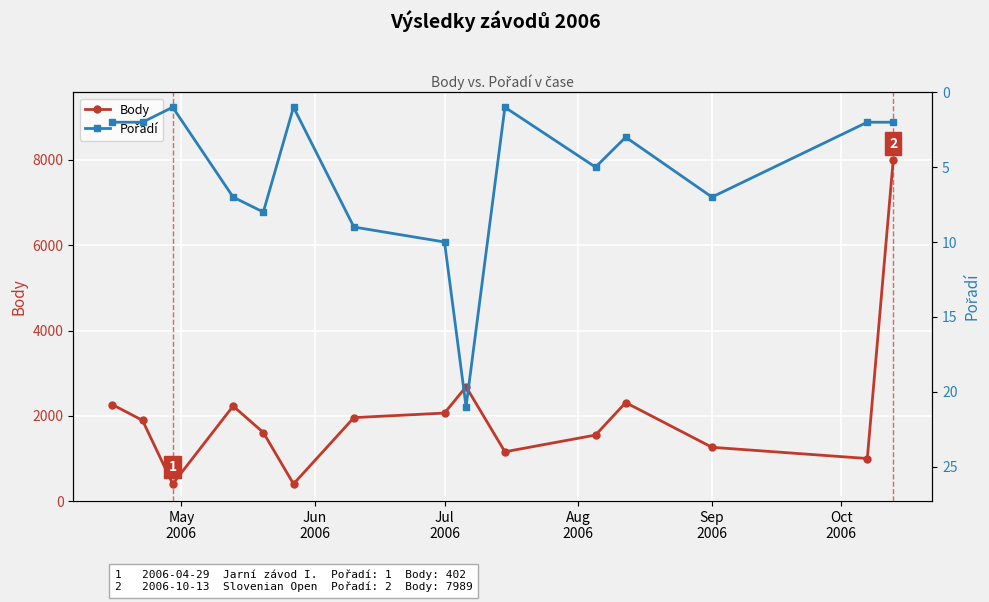

What is the highest value of the Body series?

7989